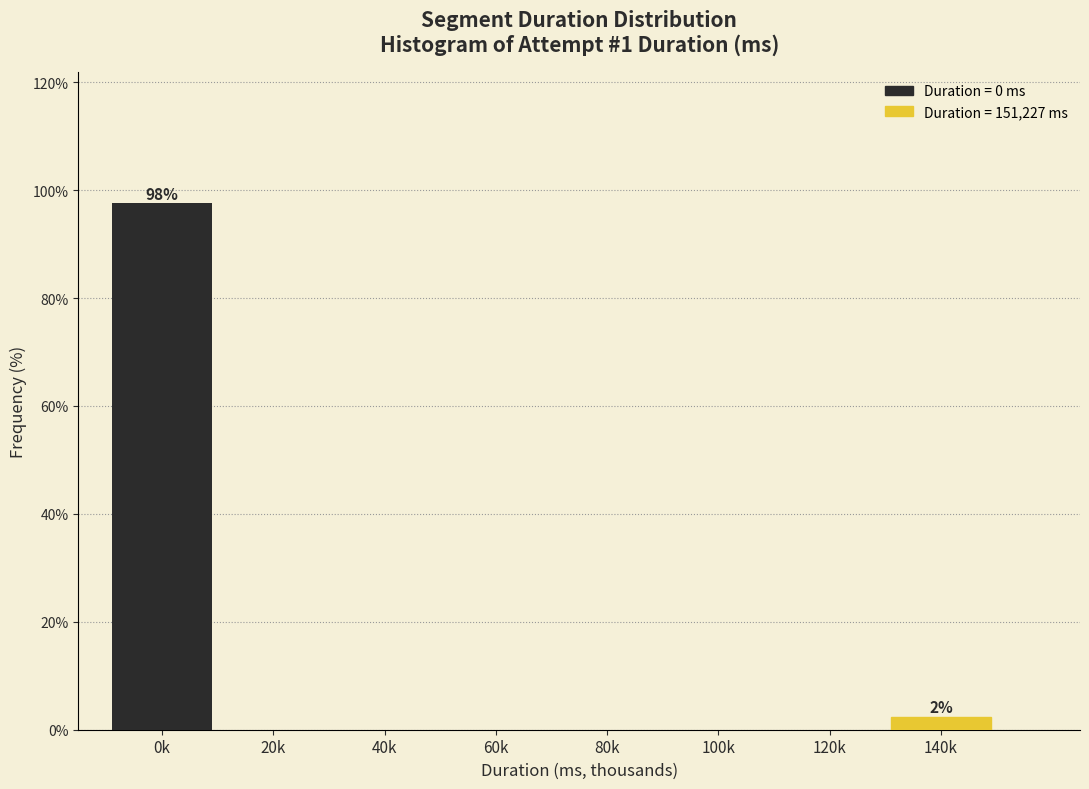

Reading left to right, extract all data points from this chart.

0k=97.6	20k=0.0	40k=0.0	60k=0.0	80k=0.0	100k=0.0	120k=0.0	140k=2.4